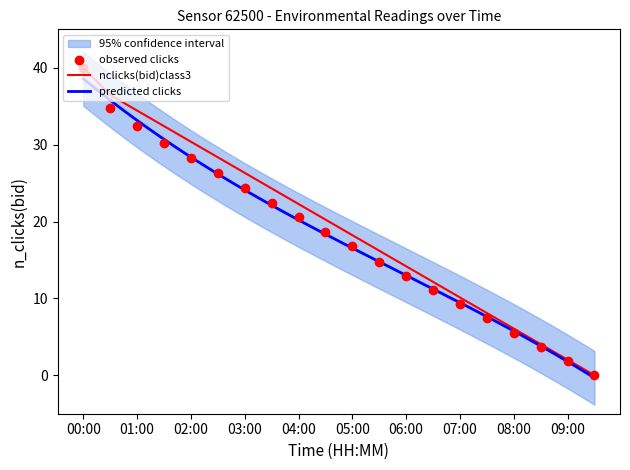

Which category has the highest value in the nclicks(bid)class3 series?

00:00